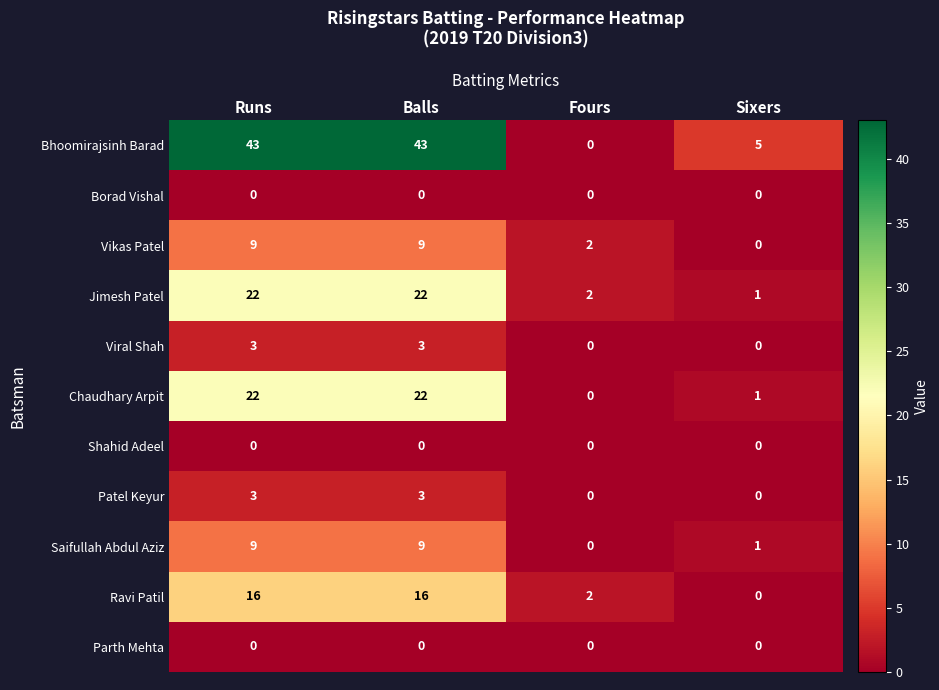

The value of Jimesh Patel at Sixers is 0. True or false?

False